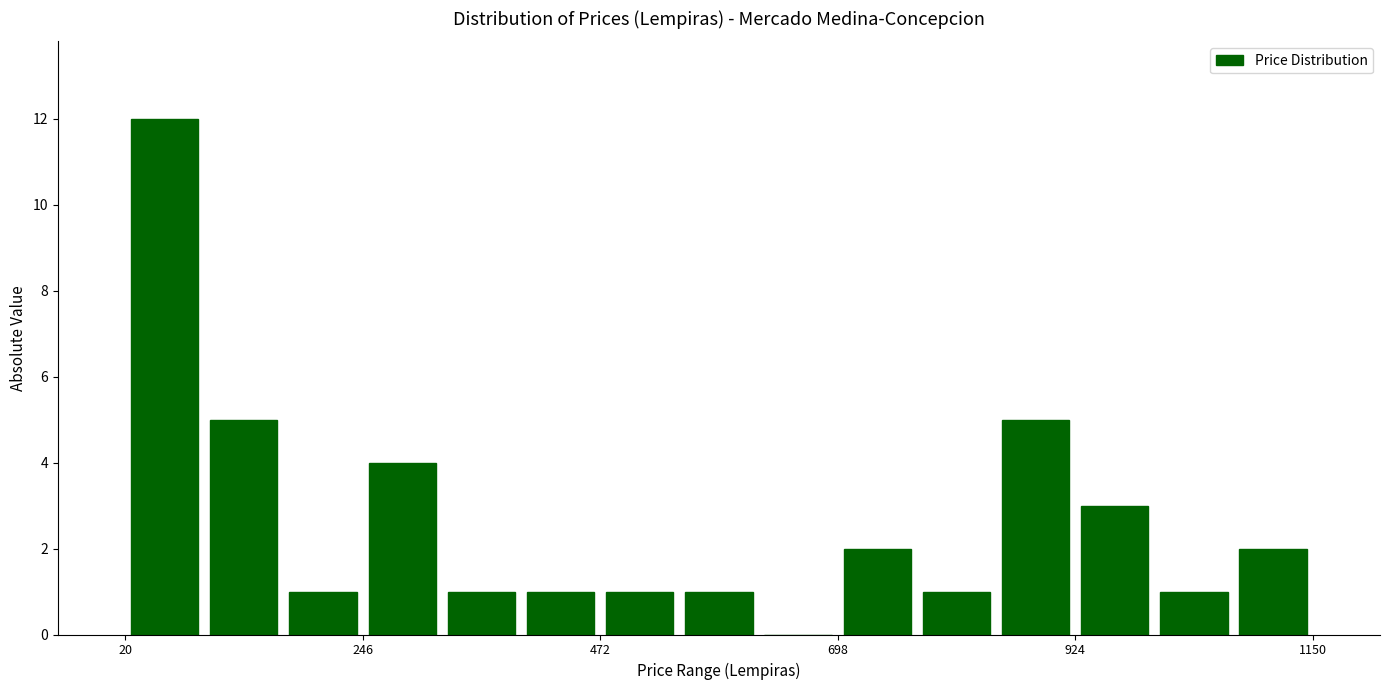

Around what value on the x-axis is the tallest bar? Give the approximate position of its centre, as read against the axis.

50